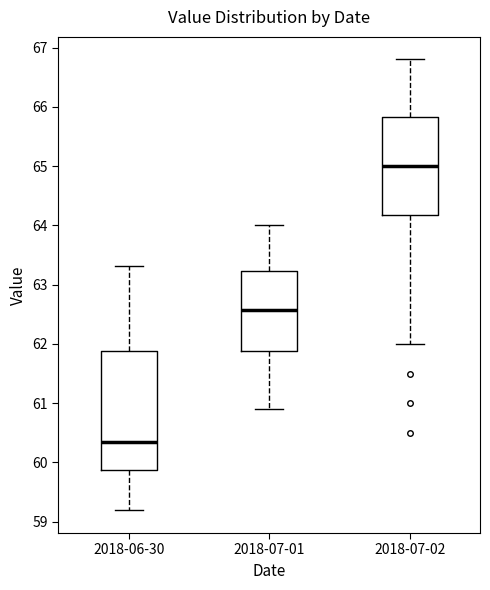

Reading left to right, transcribe this box plot: for each box, give where its median line is, the range the box spans, and where its two whiskers end, as read against the y-axis. The values are not printed on the chart, so give them approximately, as read against the axis.

2018-06-30: median 60.3, box 59.9 to 61.9, whiskers 59.2 to 63.3
2018-07-01: median 62.6, box 61.9 to 63.2, whiskers 60.9 to 64.0
2018-07-02: median 65.0, box 64.2 to 65.8, whiskers 62.0 to 66.8